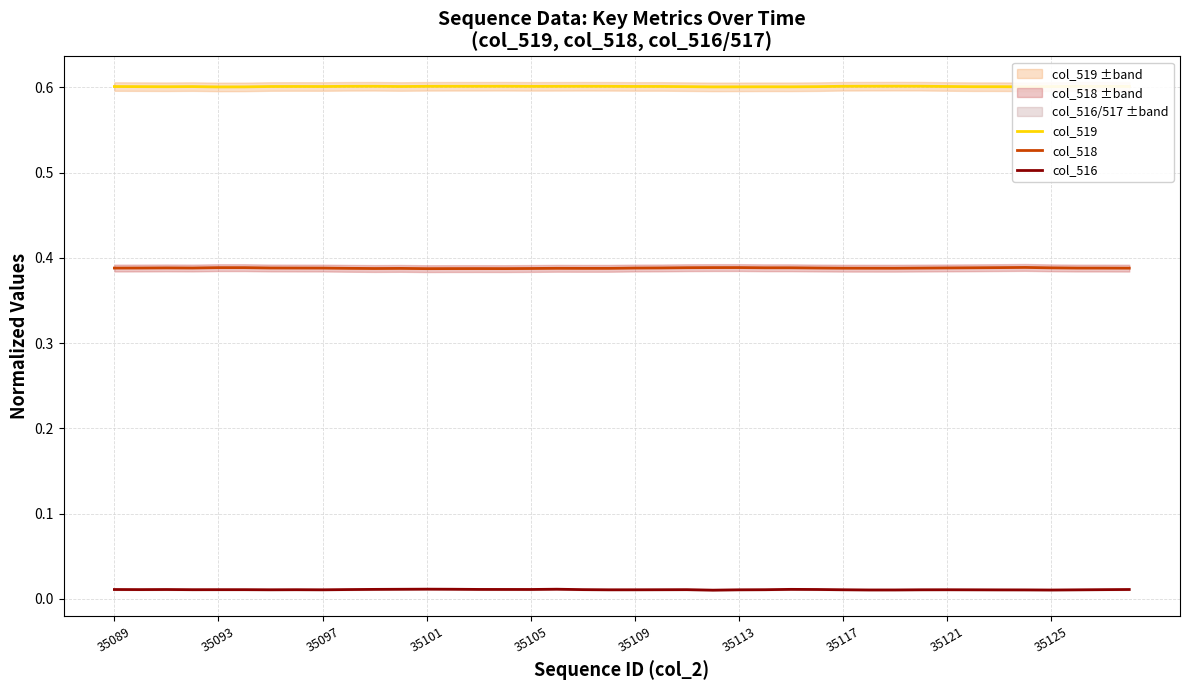

True or false: col_518 and col_516 intersect in this chart.

False